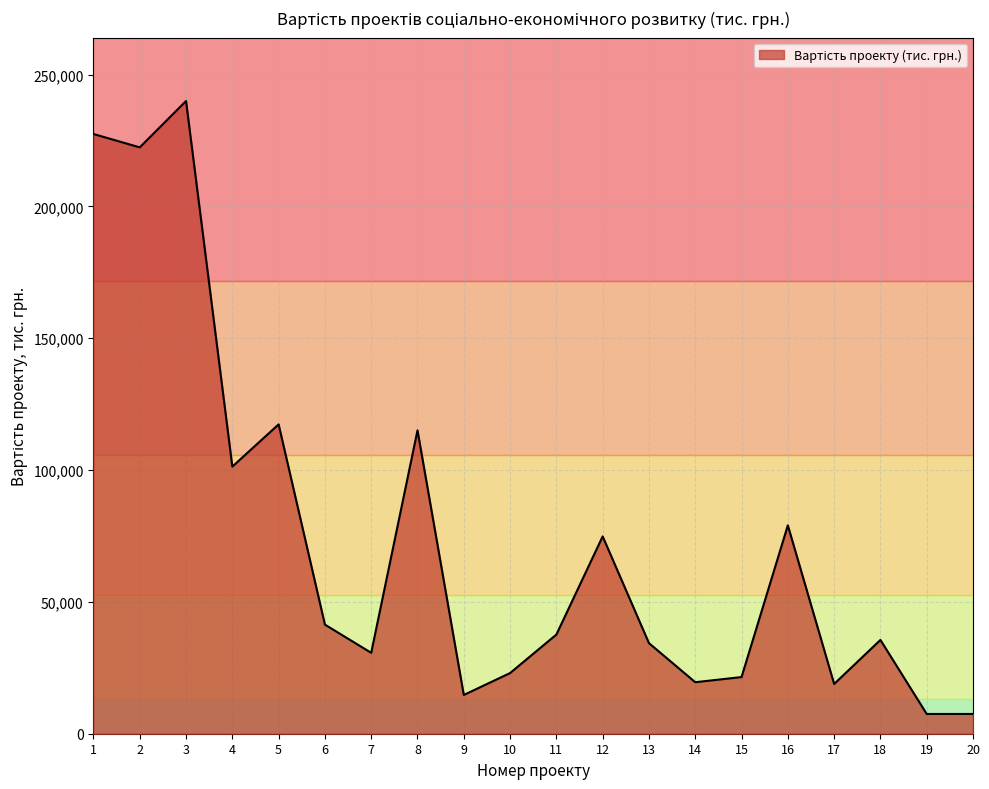

What is the difference between the values at 18 and 19?

28074.7